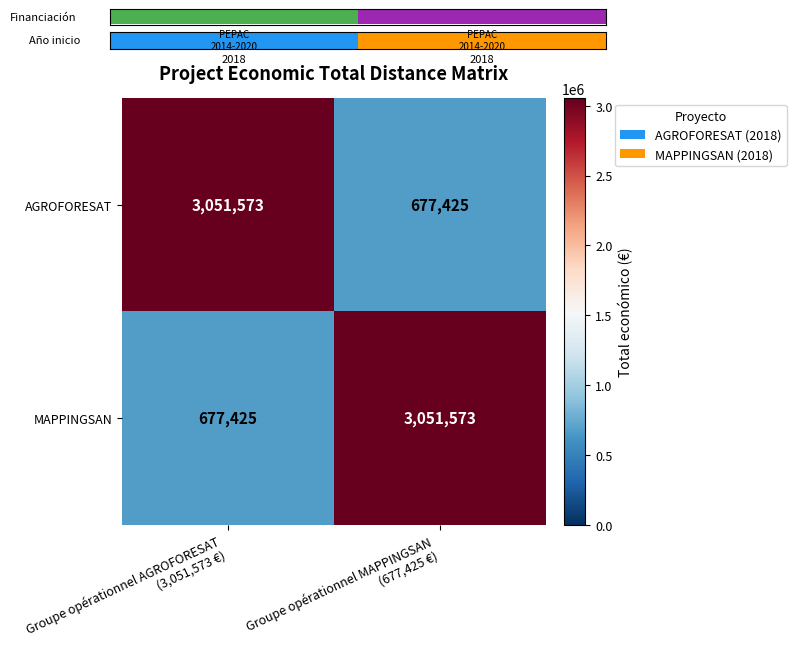

What is the smallest value displayed?

677425